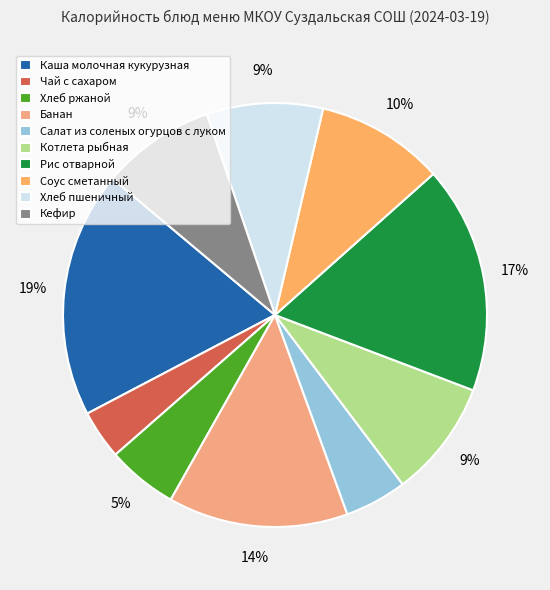

How many segments does this pie chart have?

10